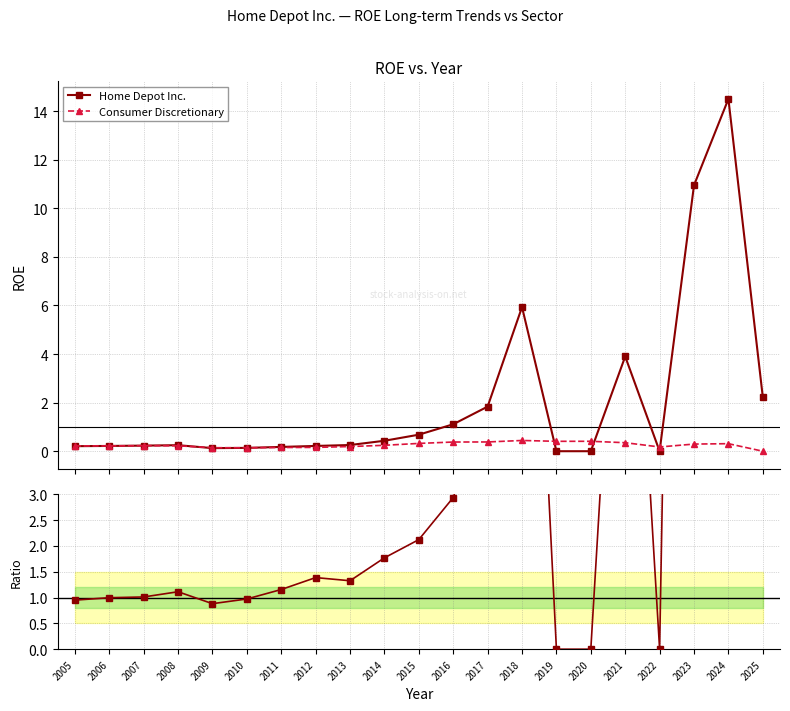

What is the value of the HD / ConsDisc point at the 8th from the left?

1.4